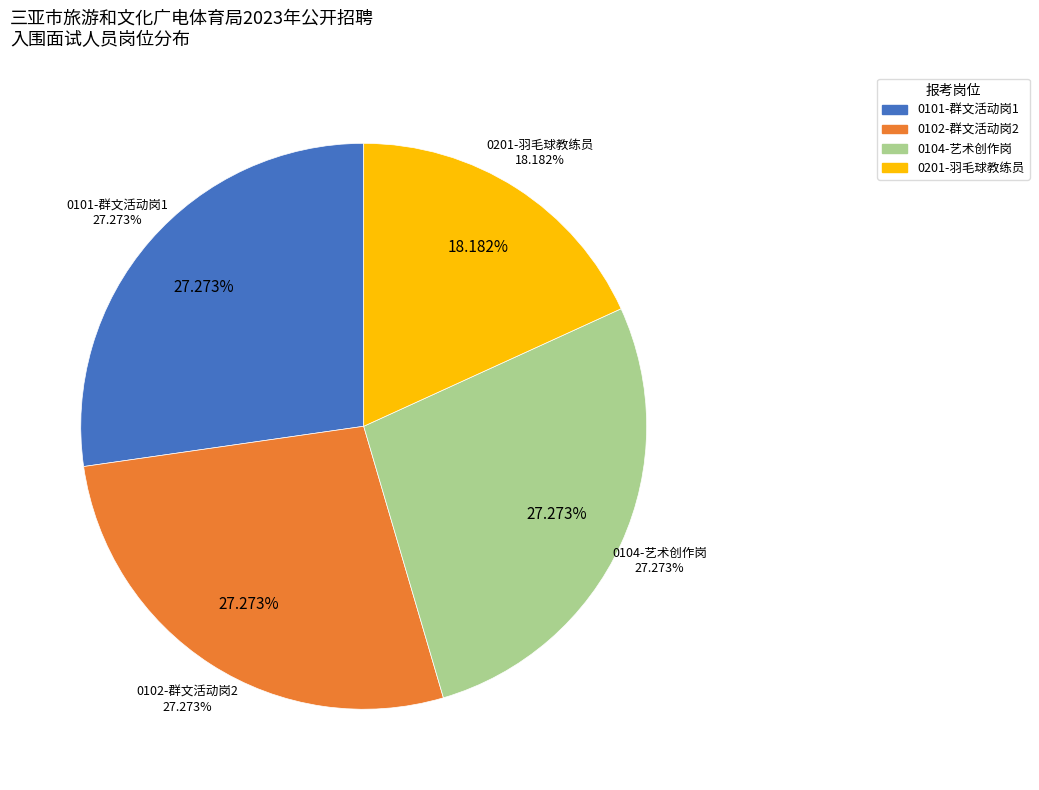

Which category has the smallest portion of the pie?

0201-羽毛球教练员(三亚市业余体育学校)